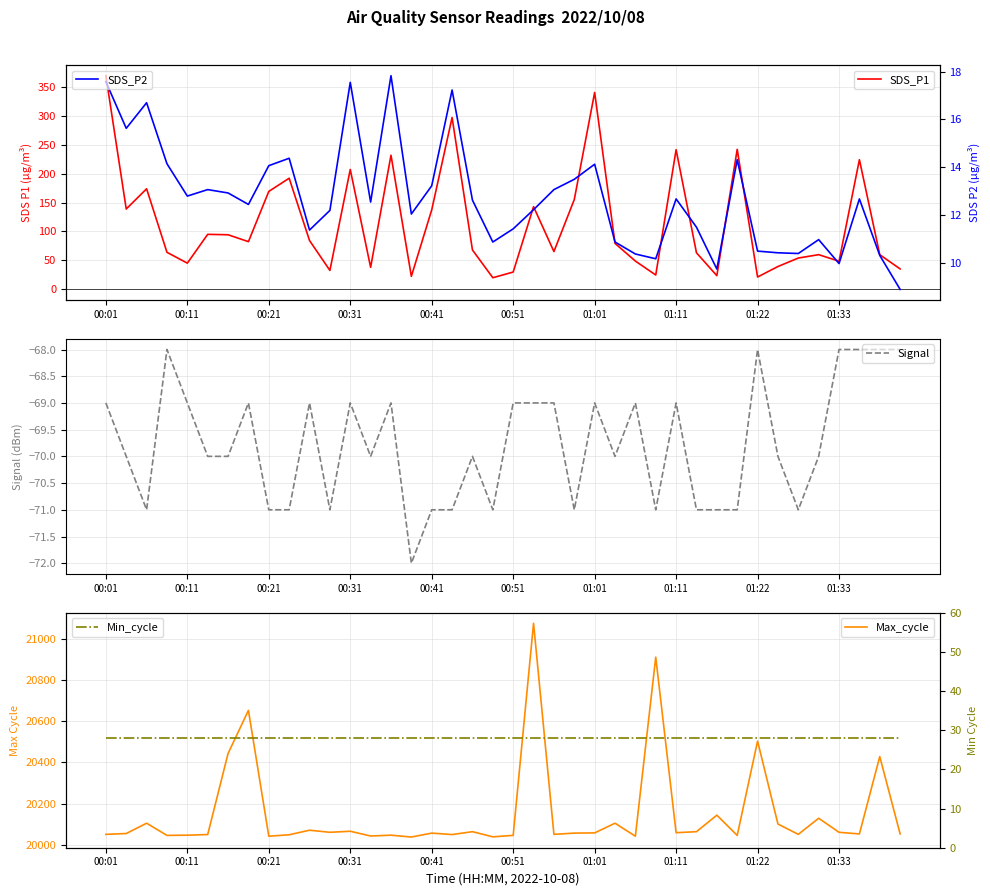

What is the lowest value of the Signal series?

-72